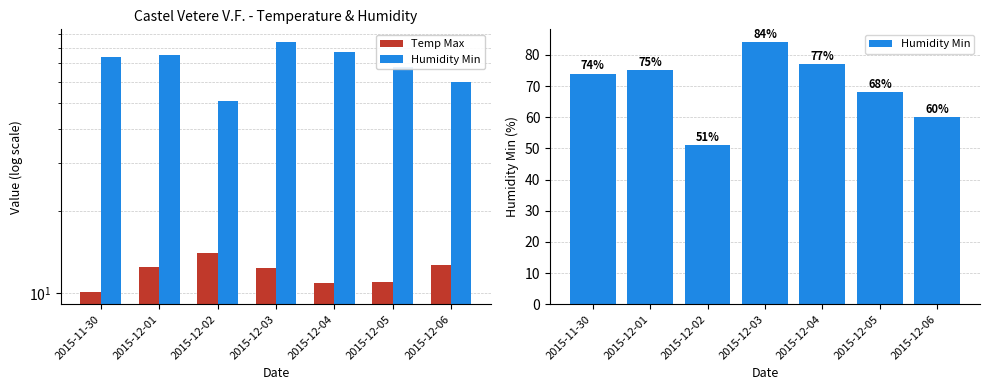

Which series has the largest range (max minus min)?

Humidity Min